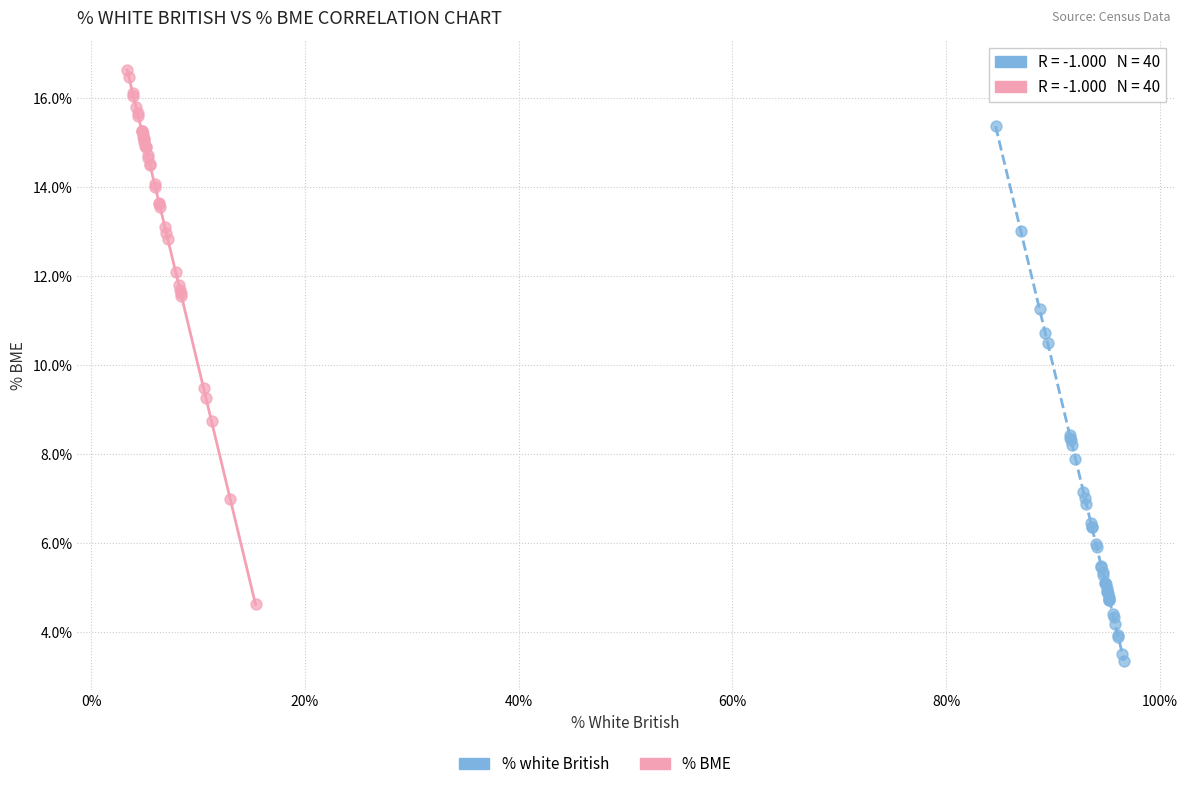

Which series reaches the maximum Y coordinate?

% BME